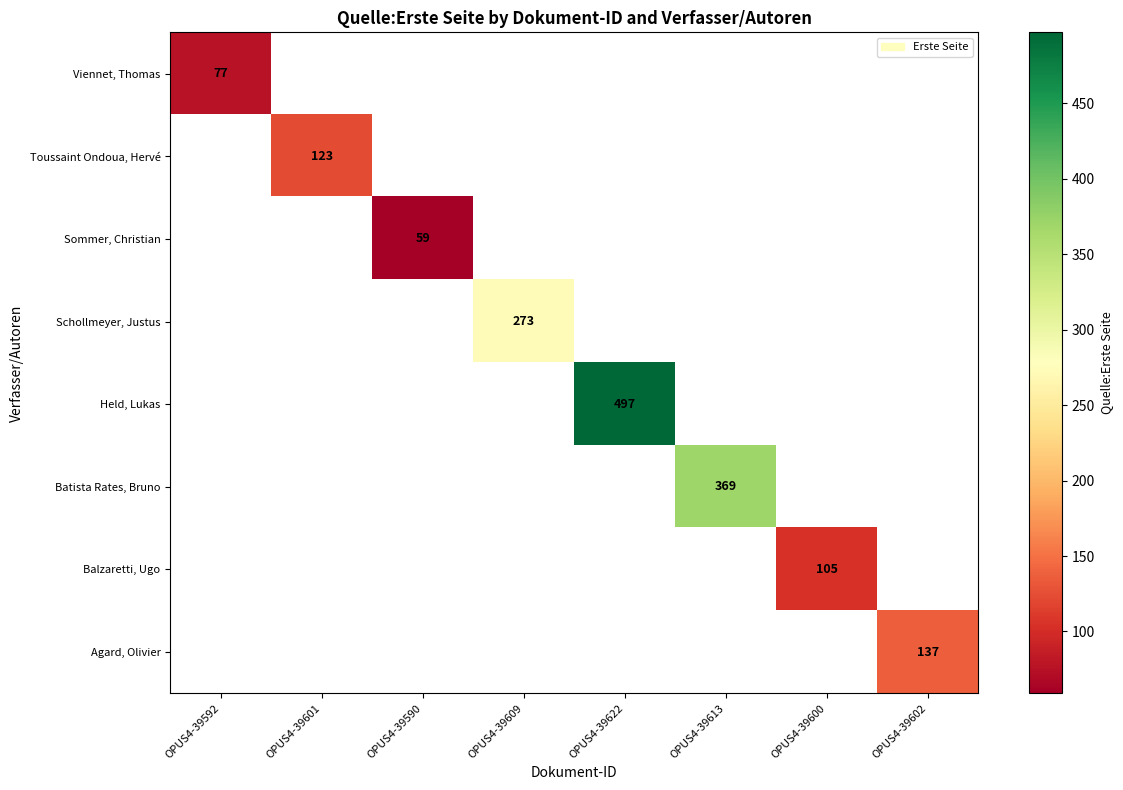

At how many categories does at least one series exceed 137?

3